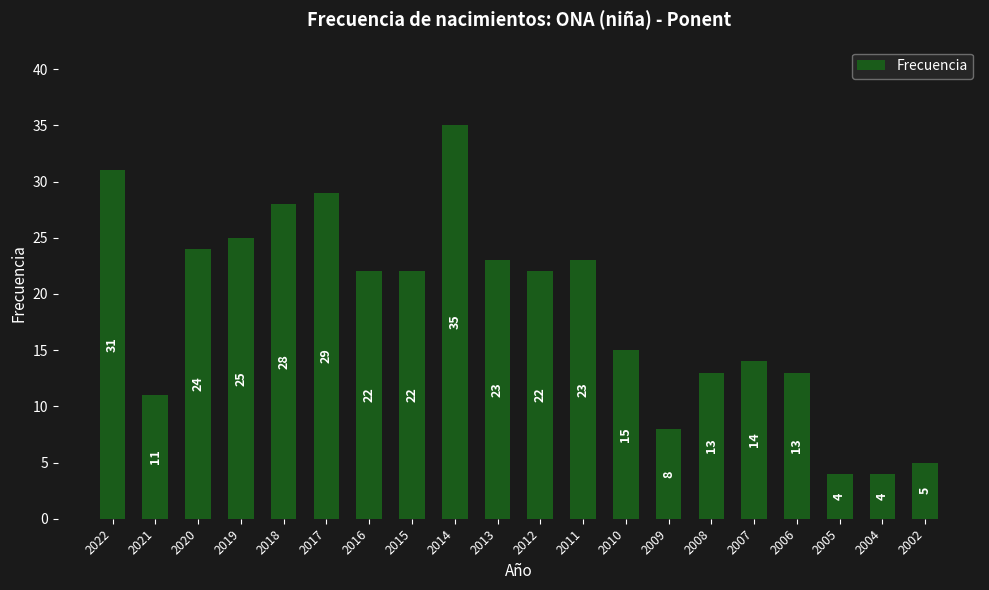

Where does the data first go above 22?

2022